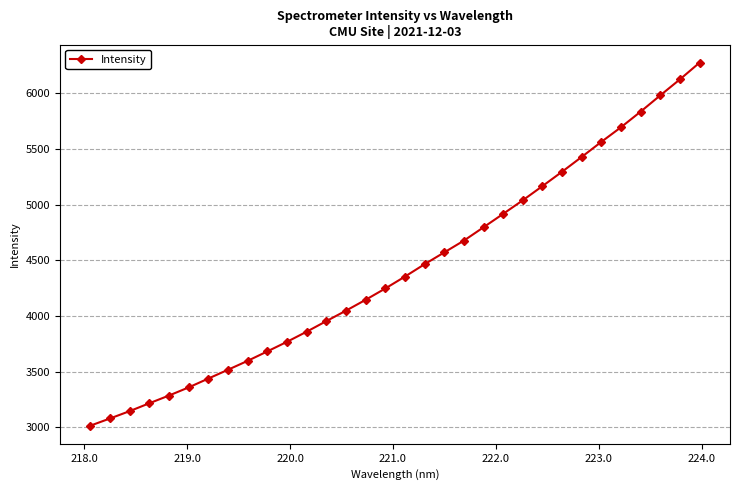

What is the difference between the maximum and minimum values?

3261.9